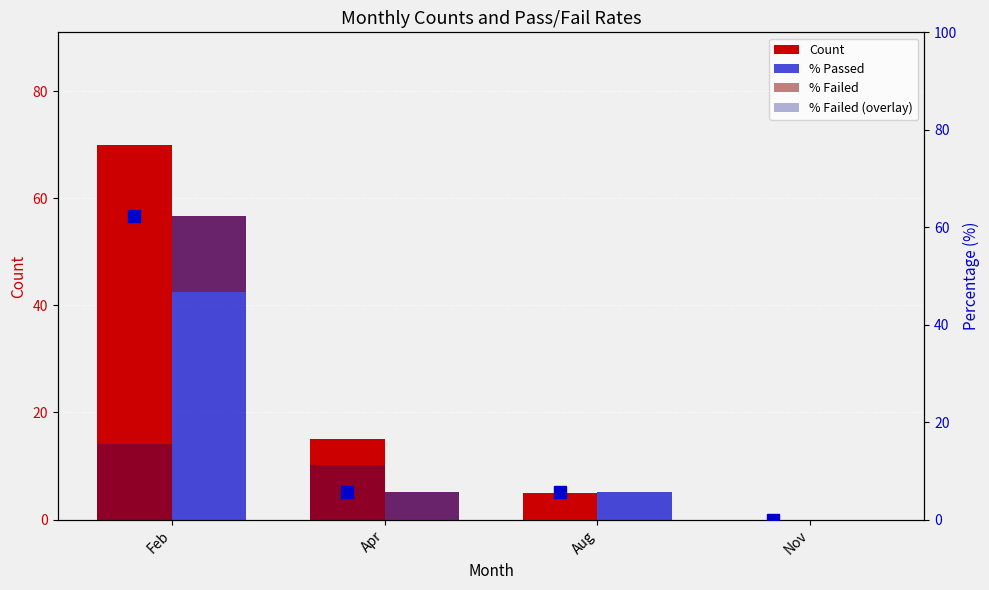

Is it true that % Passed equals -41.1 at Nov?

False